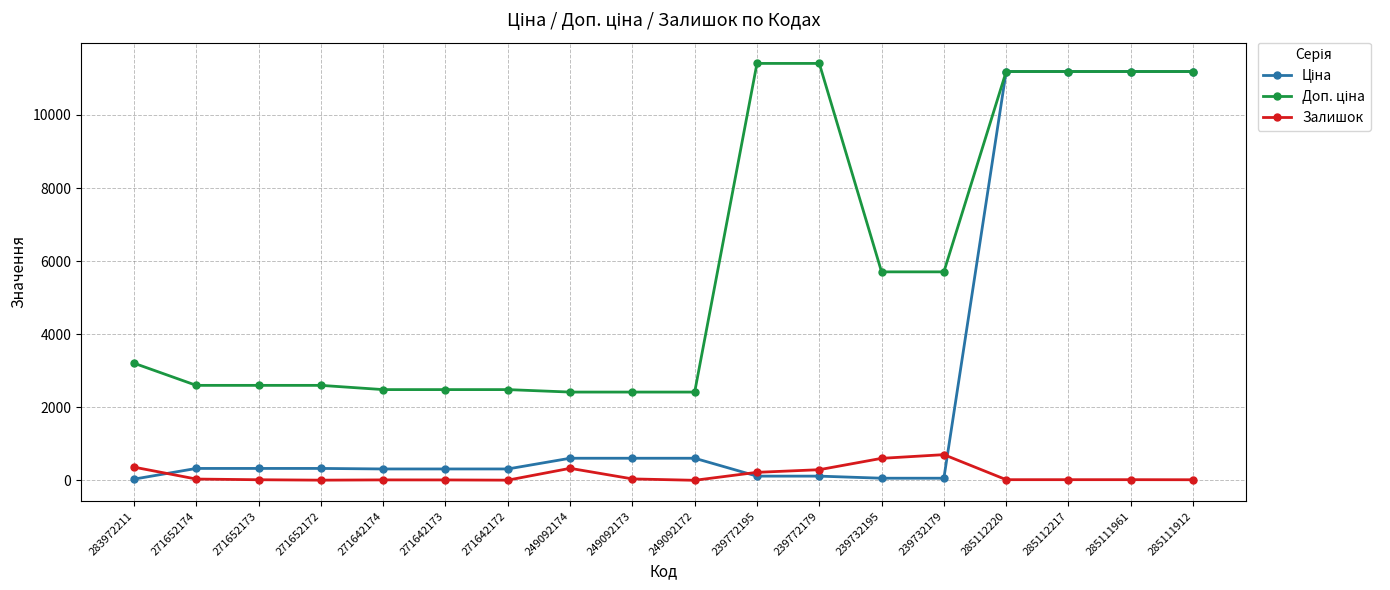

The Залишок series shows 4.0 at 271642172. True or false?

True